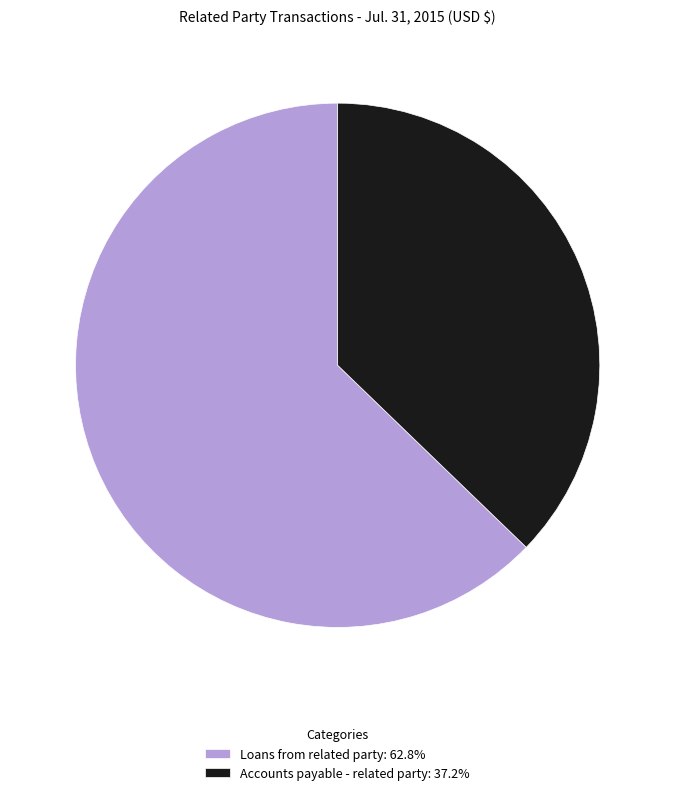

Which category has the biggest portion of the pie?

Loans from related party